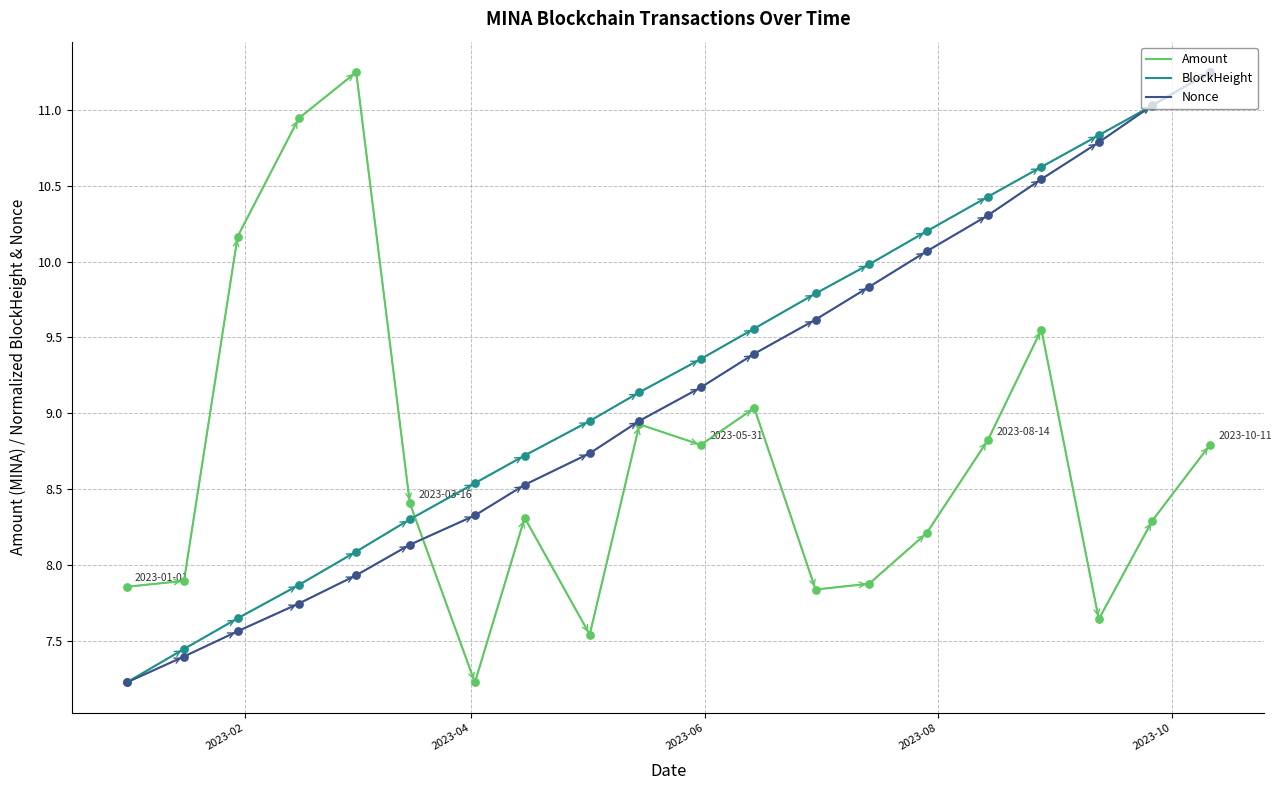

How many intersections are there between Amount and BlockHeight?

1